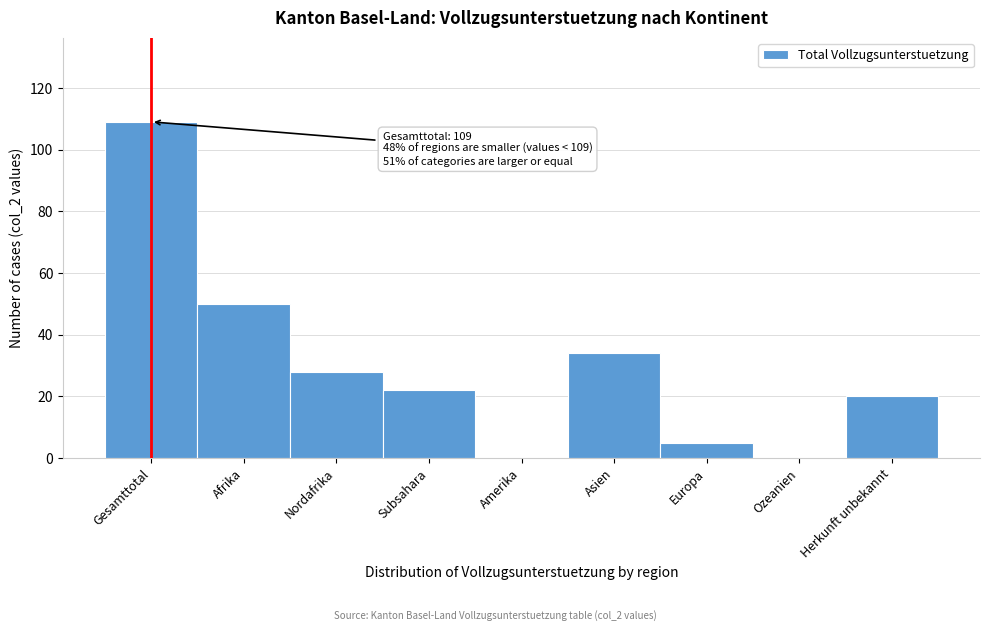

Reading left to right, list all the values displayed in this chart.

Gesamttotal=109	Afrika=50	Nordafrika=28	Subsahara=22	Amerika=0	Asien=34	Europa=5	Ozeanien=0	Herkunft unbekannt=20